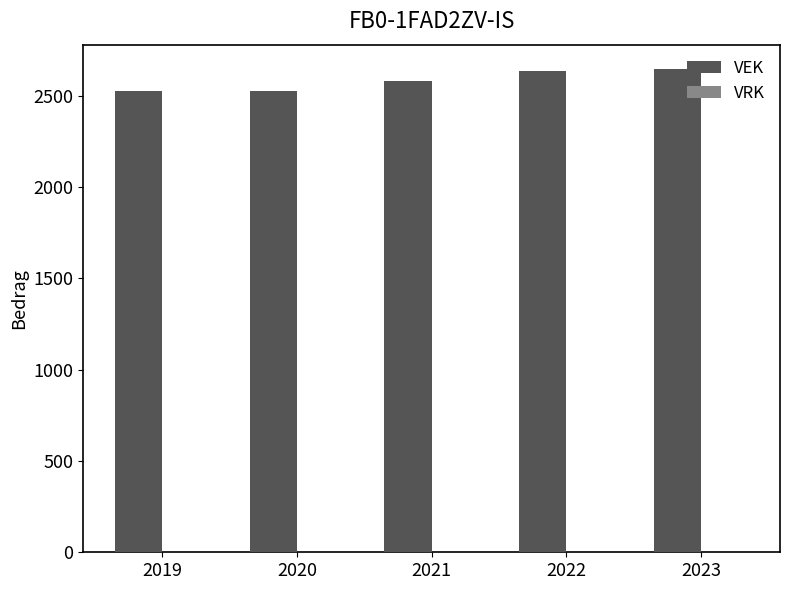

What is the smallest value displayed?

2525